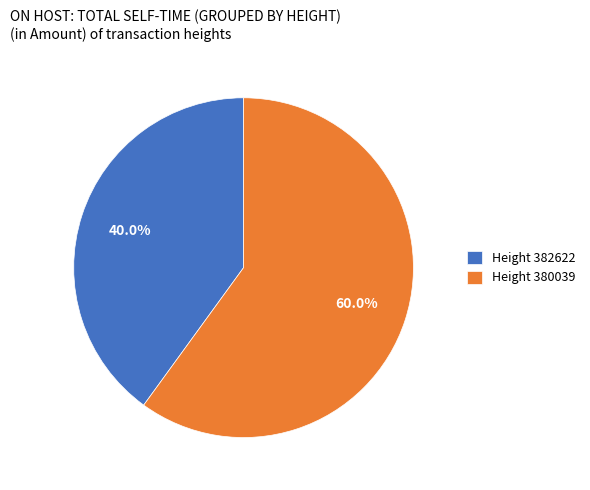

Which has a higher value, Height 380039 or Height 382622?

Height 380039